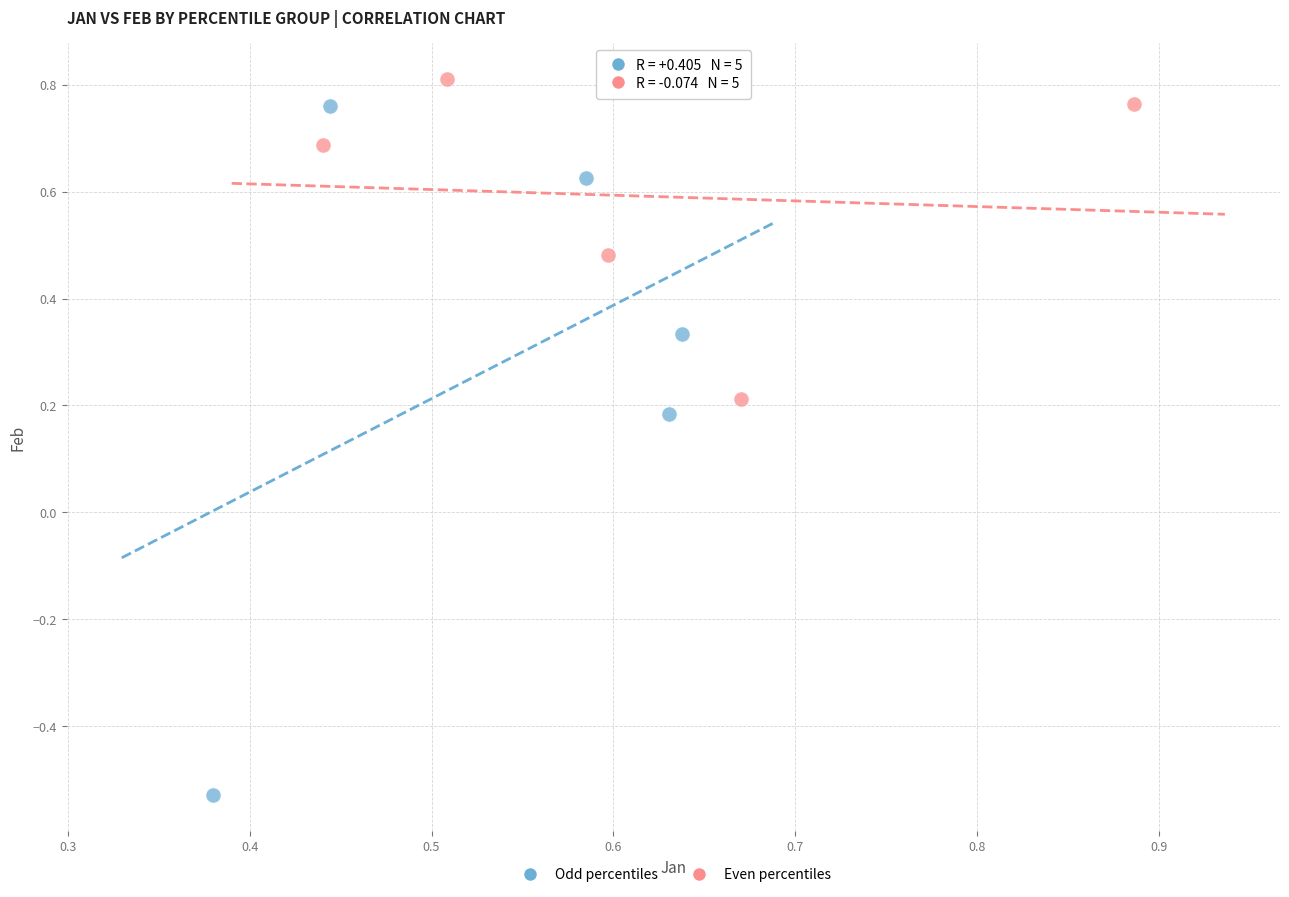

Which series reaches the minimum Y coordinate?

Odd percentiles